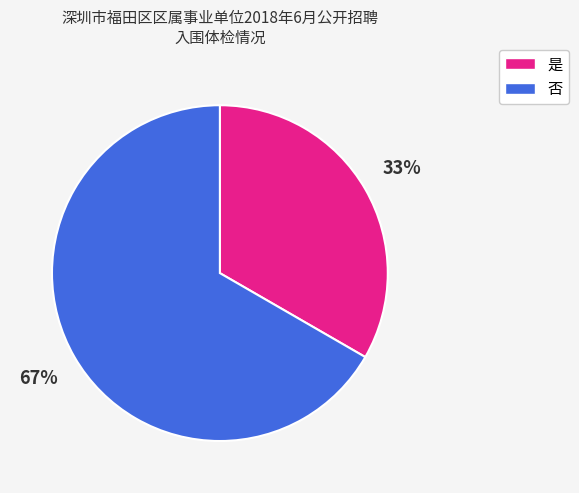

To the nearest percent, what is the combined percentage of 否 and 是?

100%